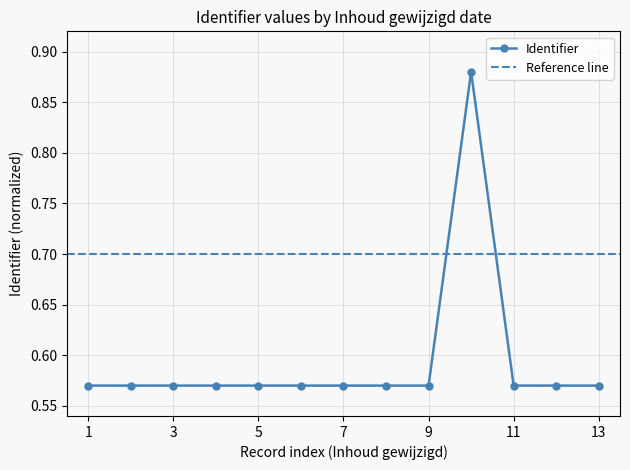

Count the Identifier values in the range 0 to 1.

13